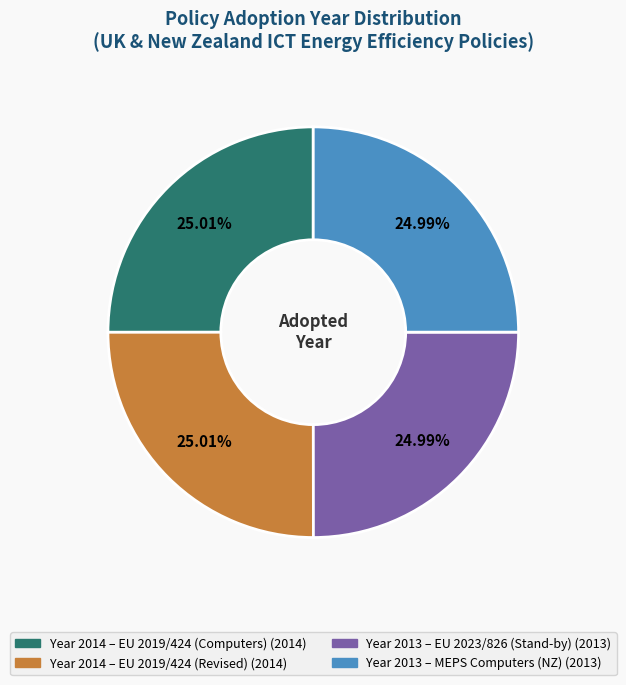

Is there any slice that represents more than half of the pie?

No